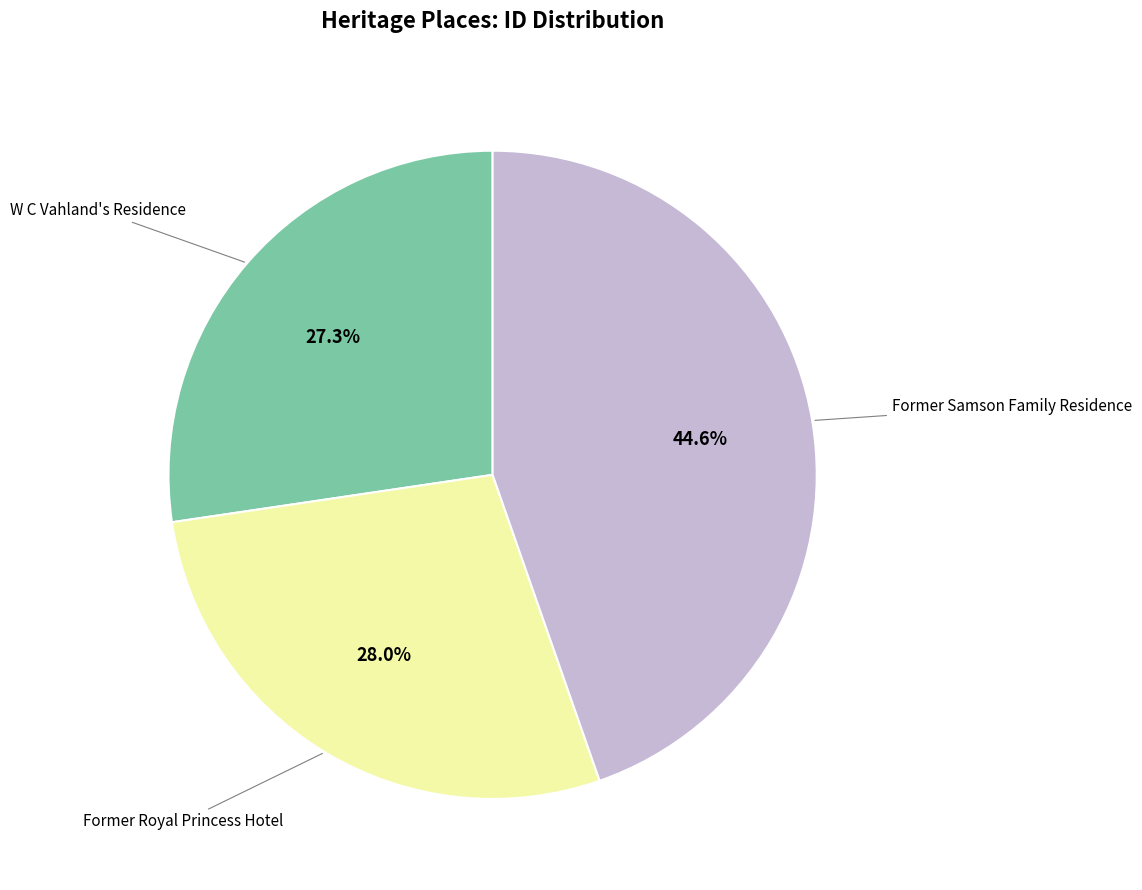

Does any single category account for the majority?

No